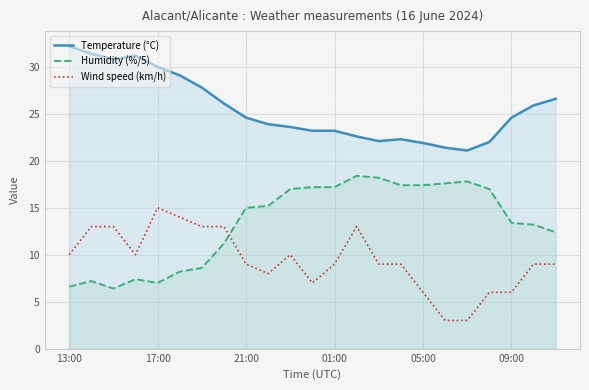

Which series has the largest total across all categories?

Temperature (°C)